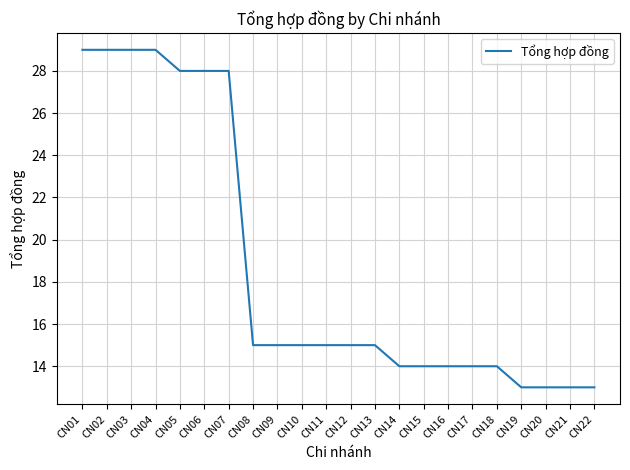

The value at CN21 is 23. True or false?

False